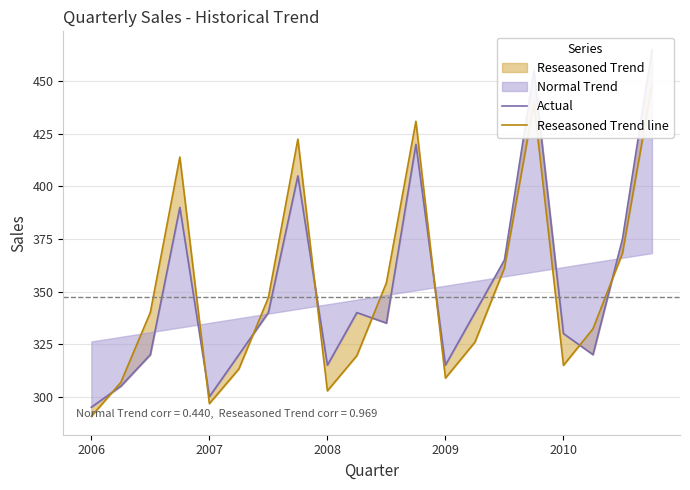

What position from the left is 9?

10